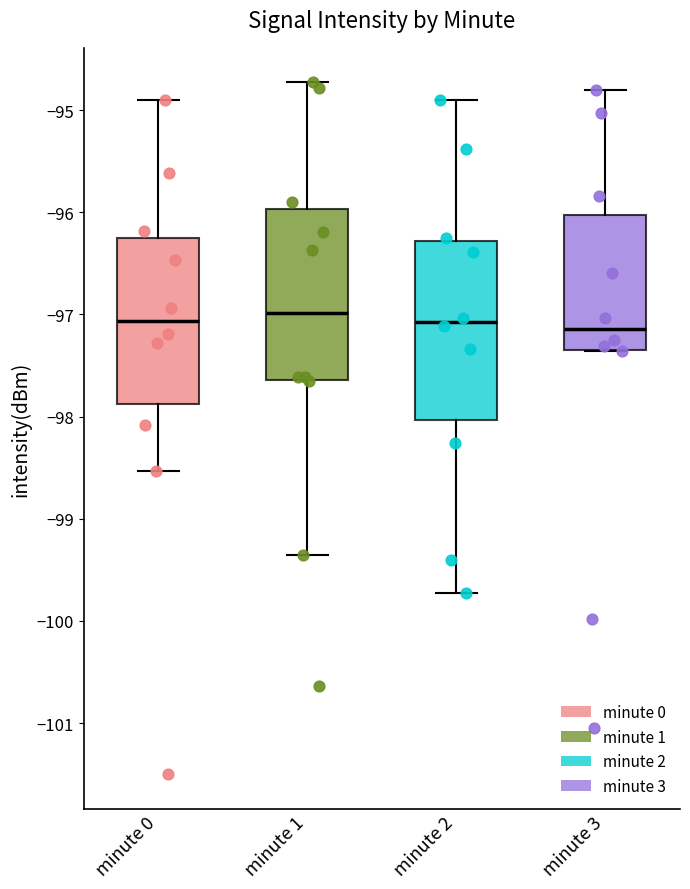

Reading left to right, transcribe this box plot: for each box, give where its median line is, the range the box spans, and where its two whiskers end, as read against the y-axis. The values are not printed on the chart, so give them approximately, as read against the axis.

minute 0: median -97.1, box -97.9 to -96.3, whiskers -98.5 to -94.9
minute 1: median -97.0, box -97.6 to -96.0, whiskers -99.4 to -94.7
minute 2: median -97.1, box -98.0 to -96.3, whiskers -99.7 to -94.9
minute 3: median -97.1, box -97.3 to -96.0, whiskers -97.4 to -94.8